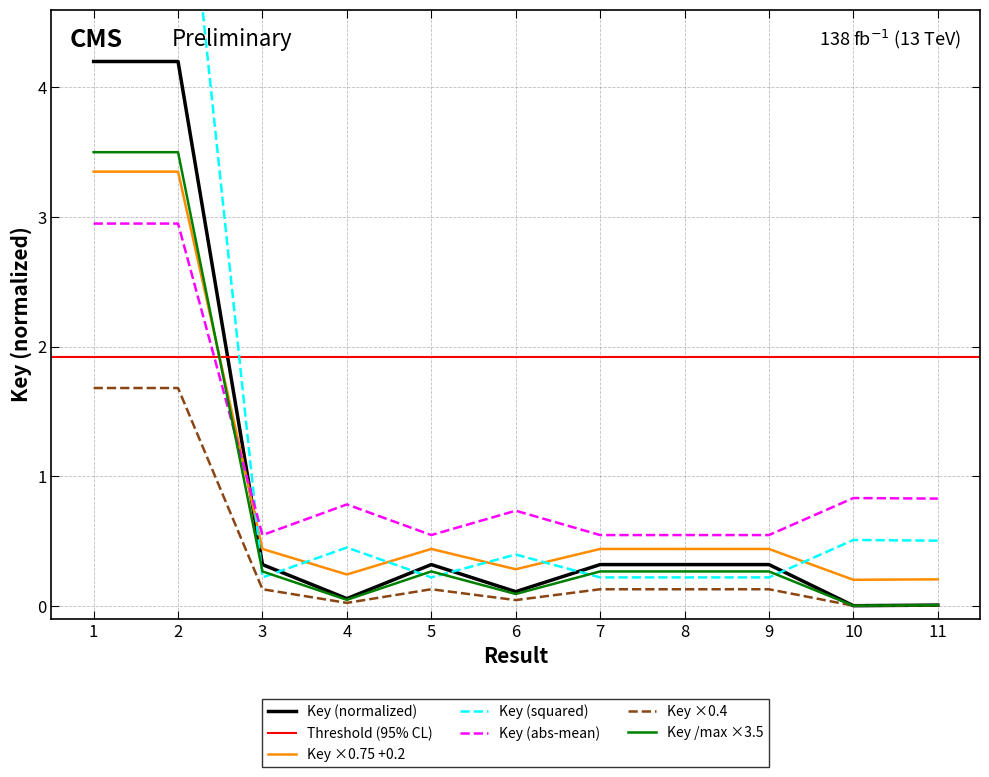

Where is the first local maximum?

5